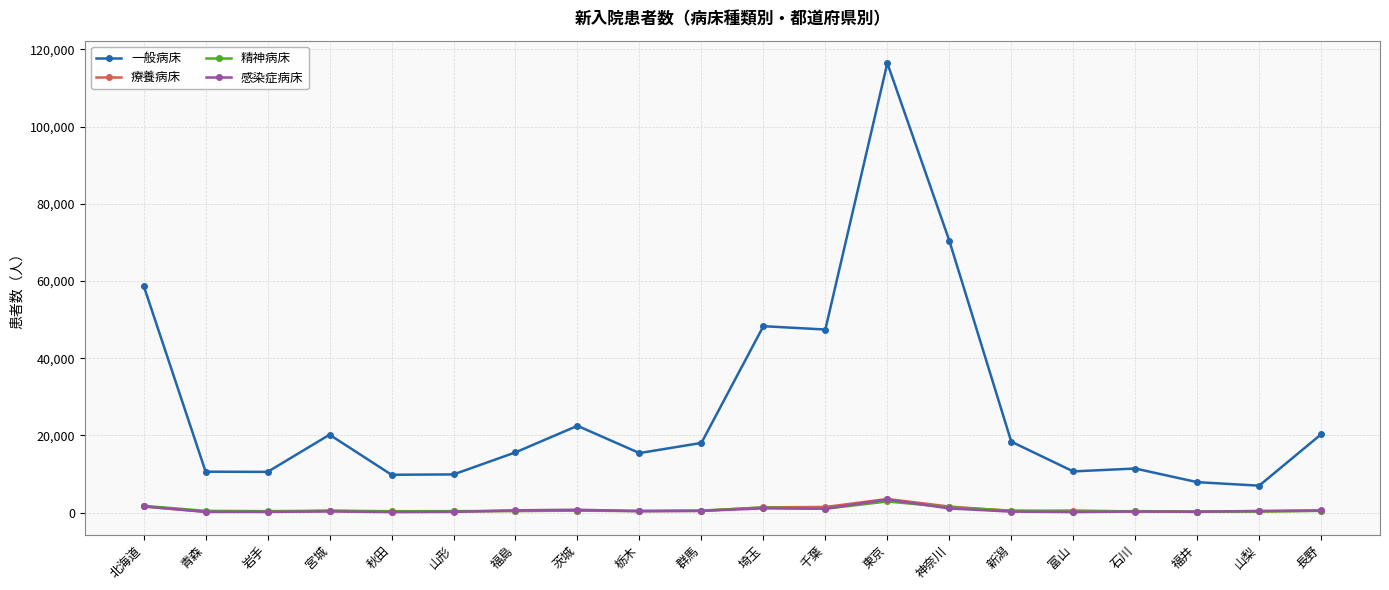

Which series has the largest range (max minus min)?

一般病床